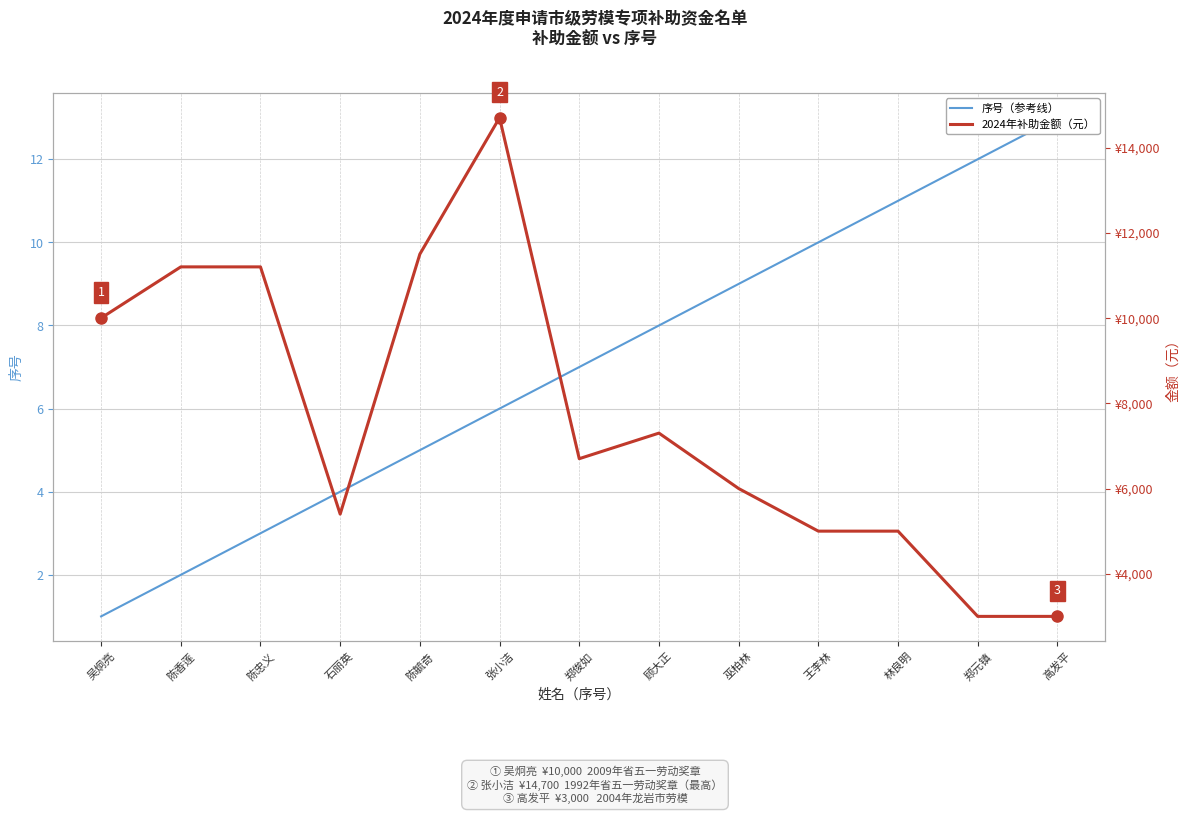

Where does the 2024年补助金额（元） series first go above 6700?

吴炯亮